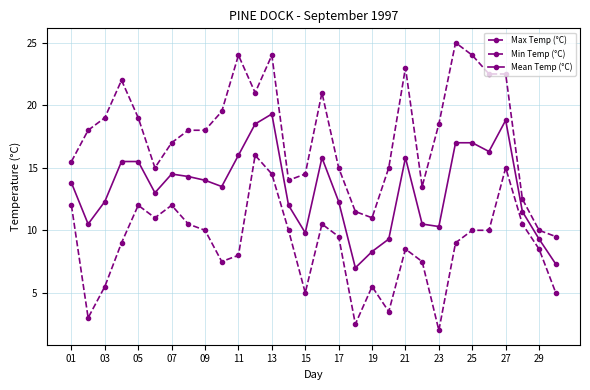

How many distinct data groups are displayed?

3